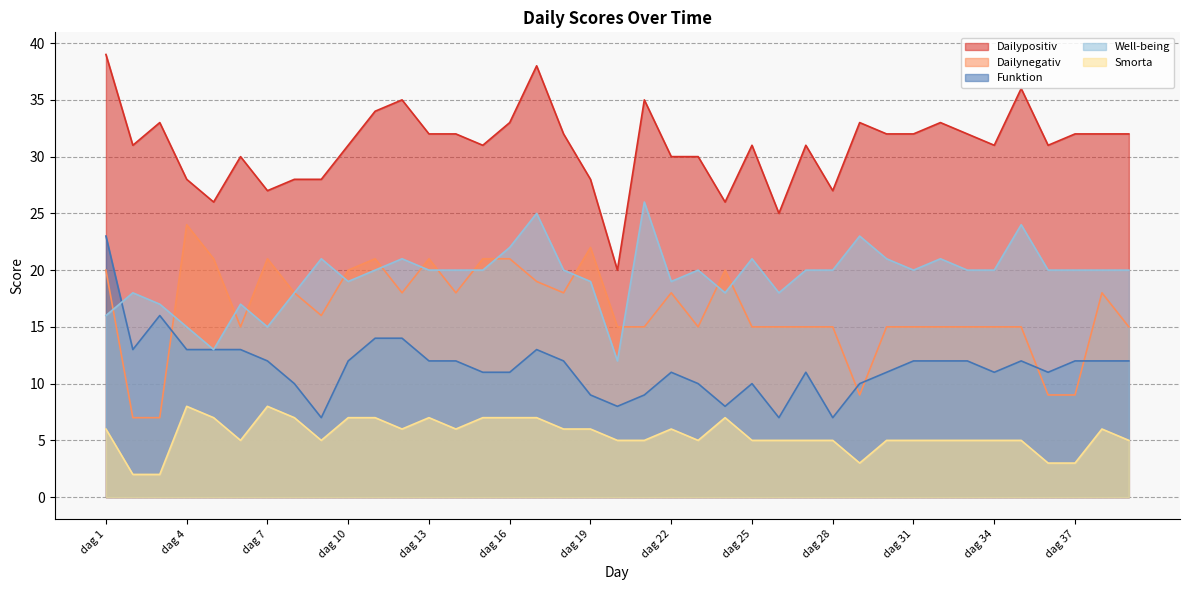

Does the chart display data point markers on the line(s)?

No